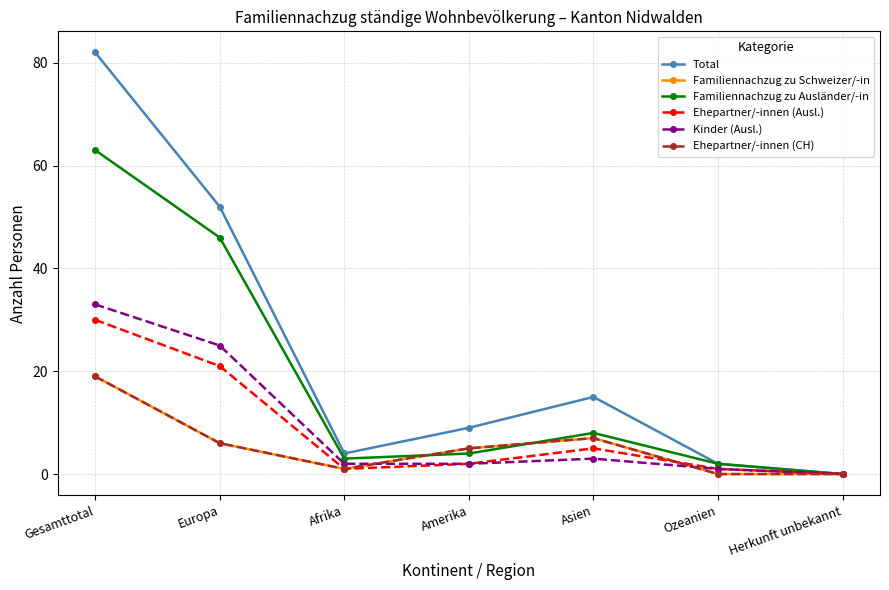

What value does the Kinder (Ausl.) series have at Asien, to the nearest 5?

5